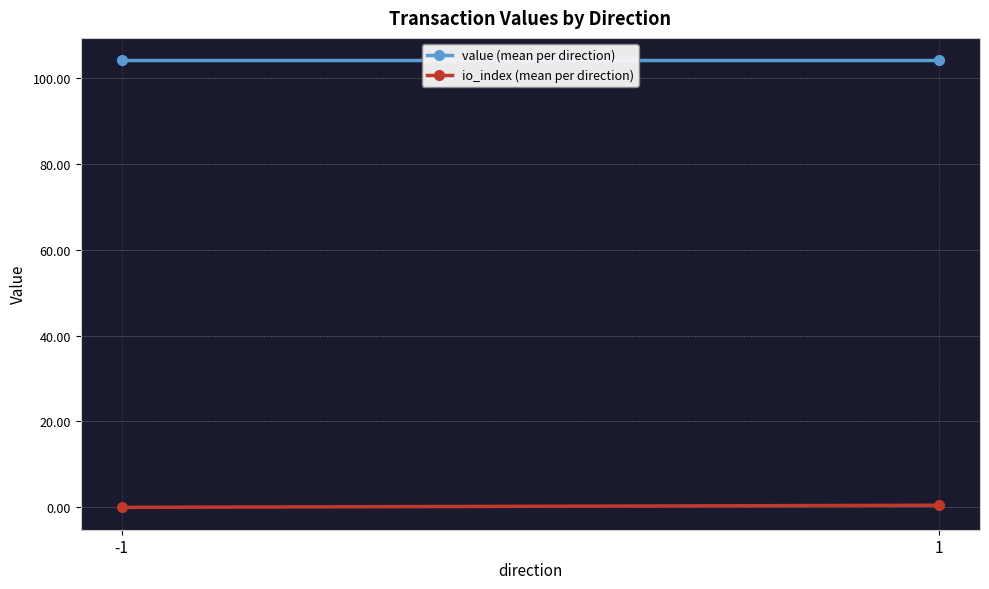

Is it true that io_index (mean per direction) equals 0.0 at -1?

True